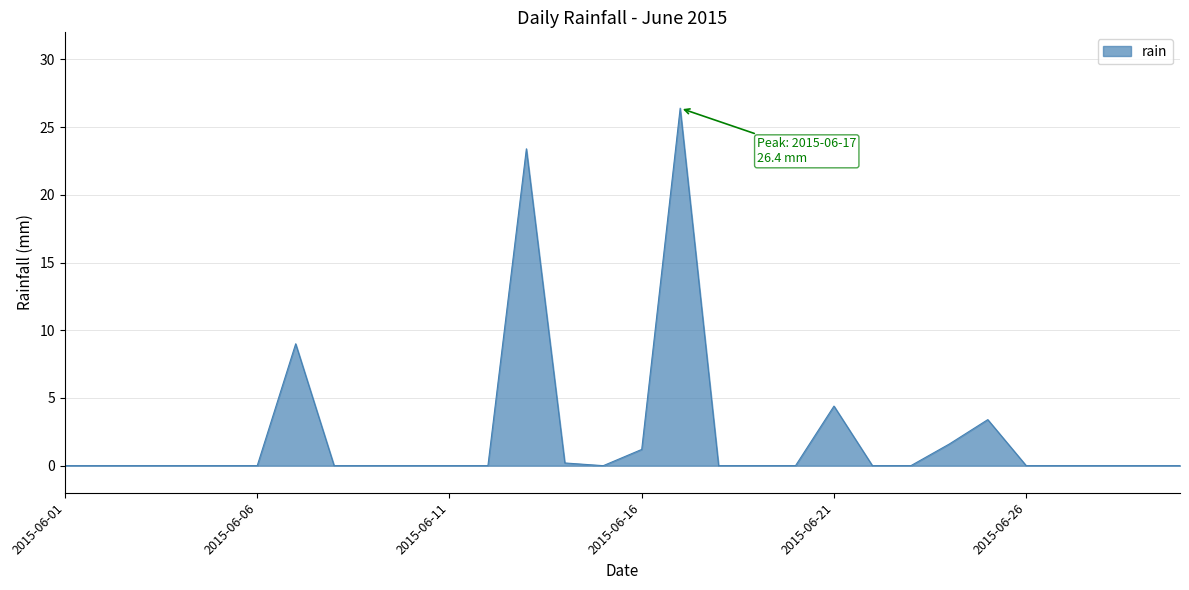

Does the chart have visible grid lines?

Yes